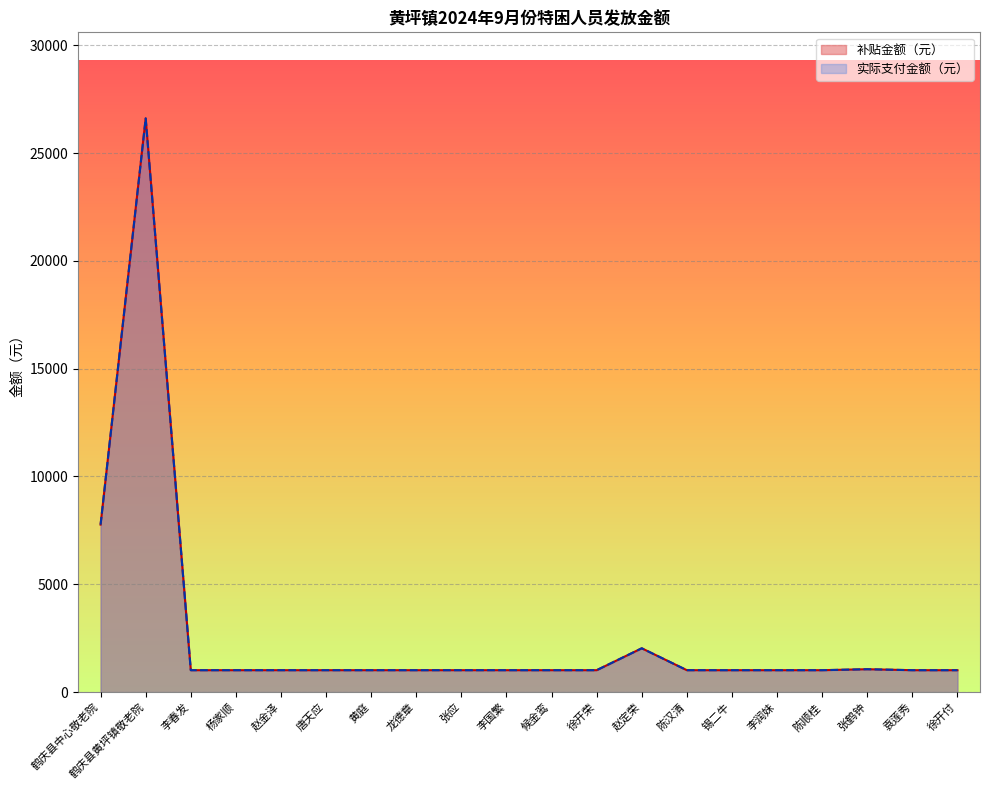

At how many categories does at least one series exceed 25887?

1